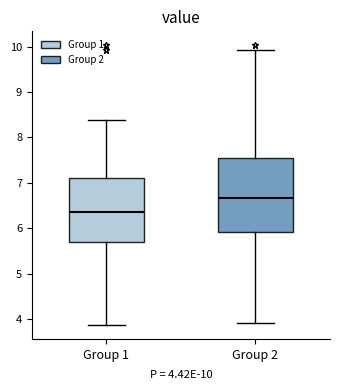

Reading left to right, transcribe this box plot: for each box, give where its median line is, the range the box spans, and where its two whiskers end, as read against the y-axis. The values are not printed on the chart, so give them approximately, as read against the axis.

Group 1: median 6.4, box 5.7 to 7.1, whiskers 3.9 to 8.4
Group 2: median 6.7, box 5.9 to 7.6, whiskers 3.9 to 9.9